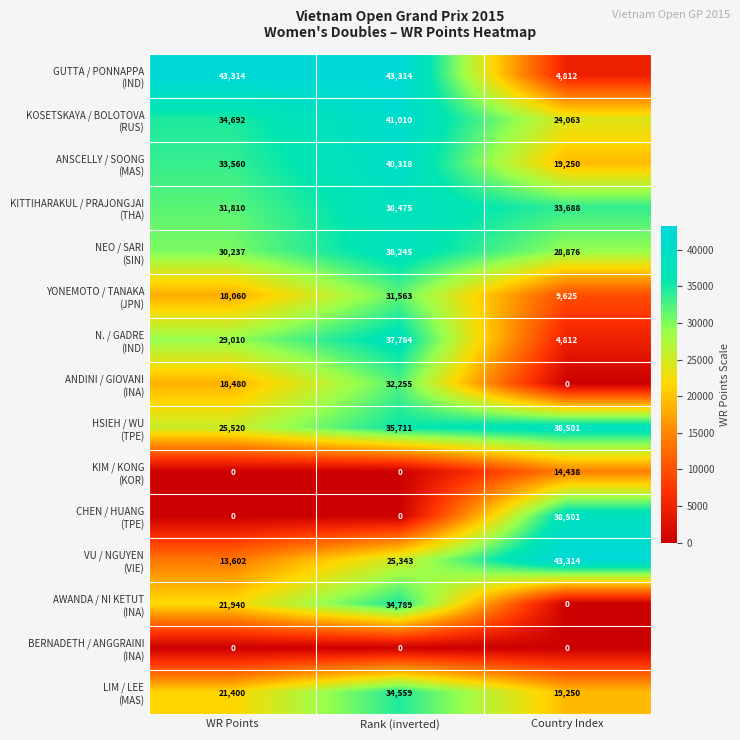

At how many categories does at least one series exceed 40884?

3